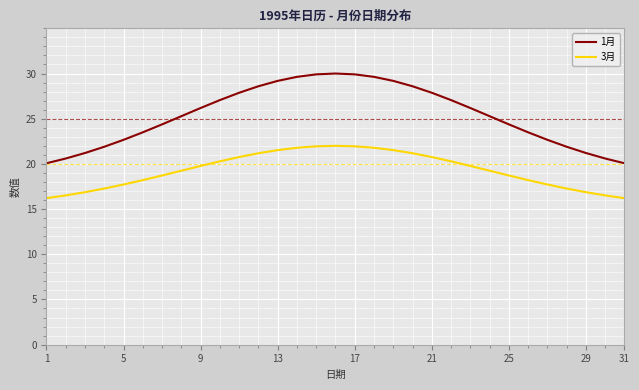

List the series in order of their overall mean, lowest first.

3月, 1月